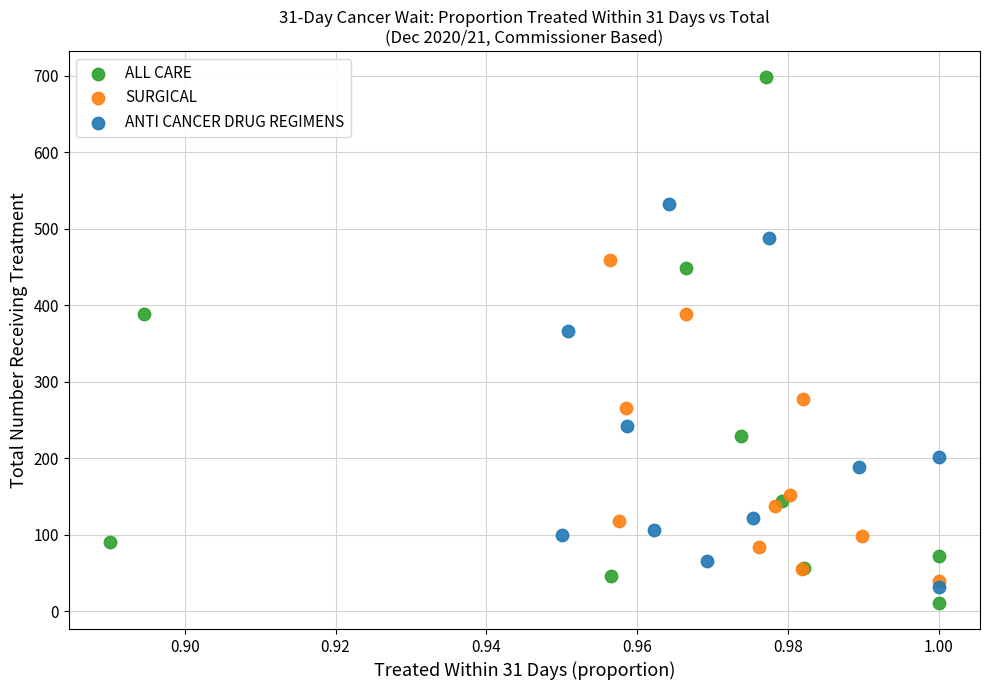

Which series has the widest spread of Y values?

ALL CARE